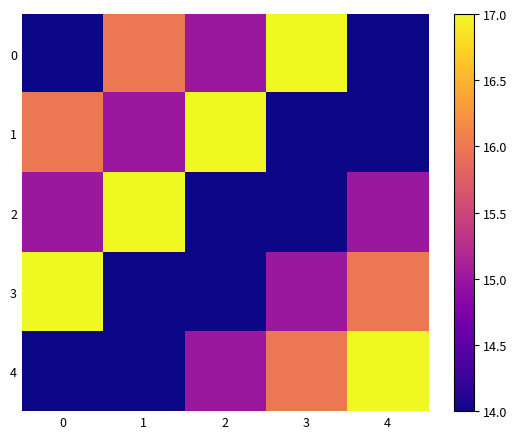

Reading right to left, what are all the values shown in this chart?

0: 4=14	3=17	2=15	1=16	0=14
1: 4=14	3=14	2=17	1=15	0=16
2: 4=15	3=14	2=14	1=17	0=15
3: 4=16	3=15	2=14	1=14	0=17
4: 4=17	3=16	2=15	1=14	0=14